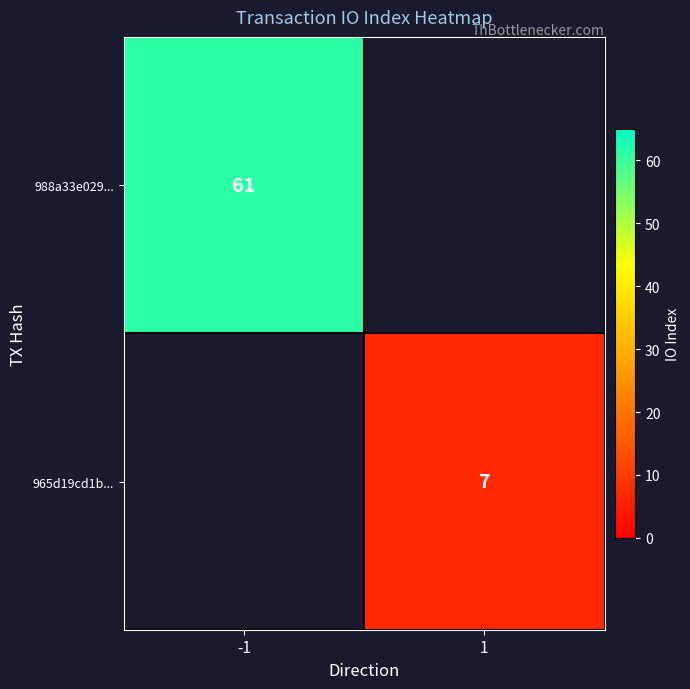

Is it true that 965d19cd1b... equals 7 at 1?

True